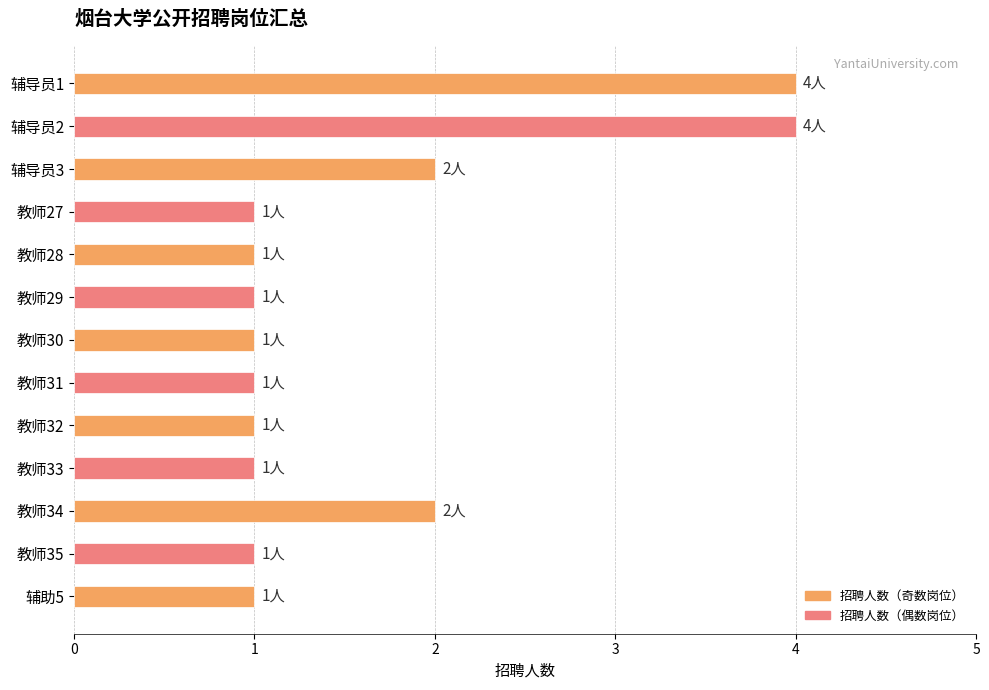

Between 辅导员3 and 教师31, which is larger?

辅导员3